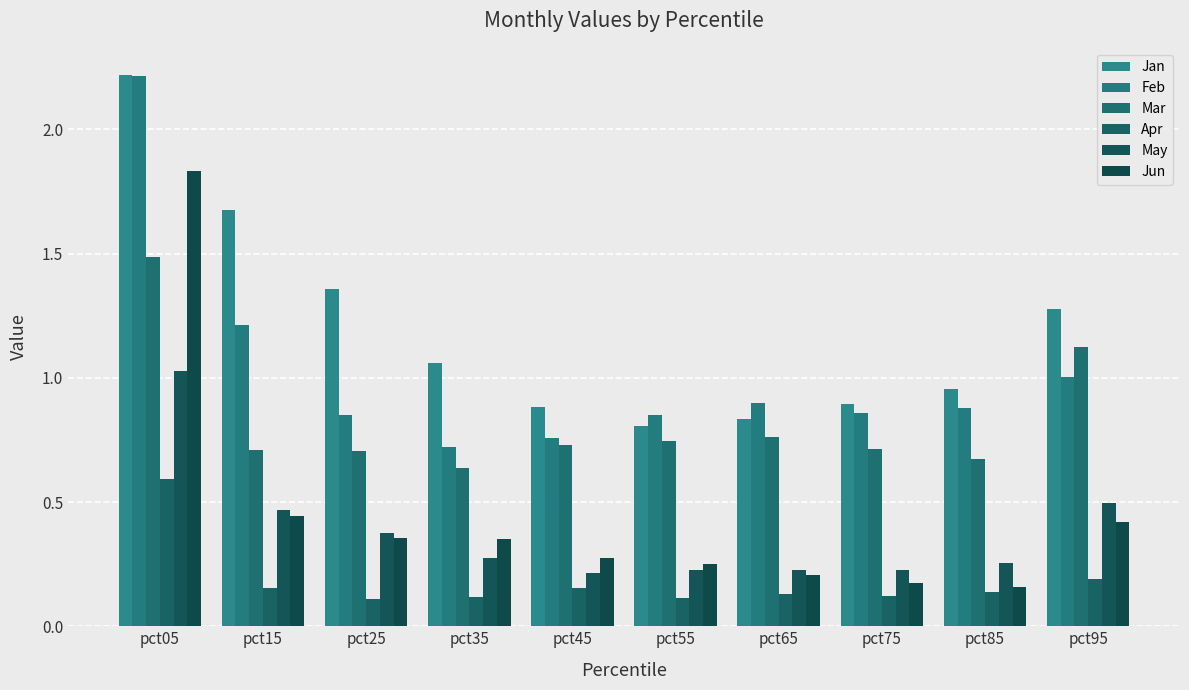

Between pct05 and pct95, which series saw the biggest shift?

Jun